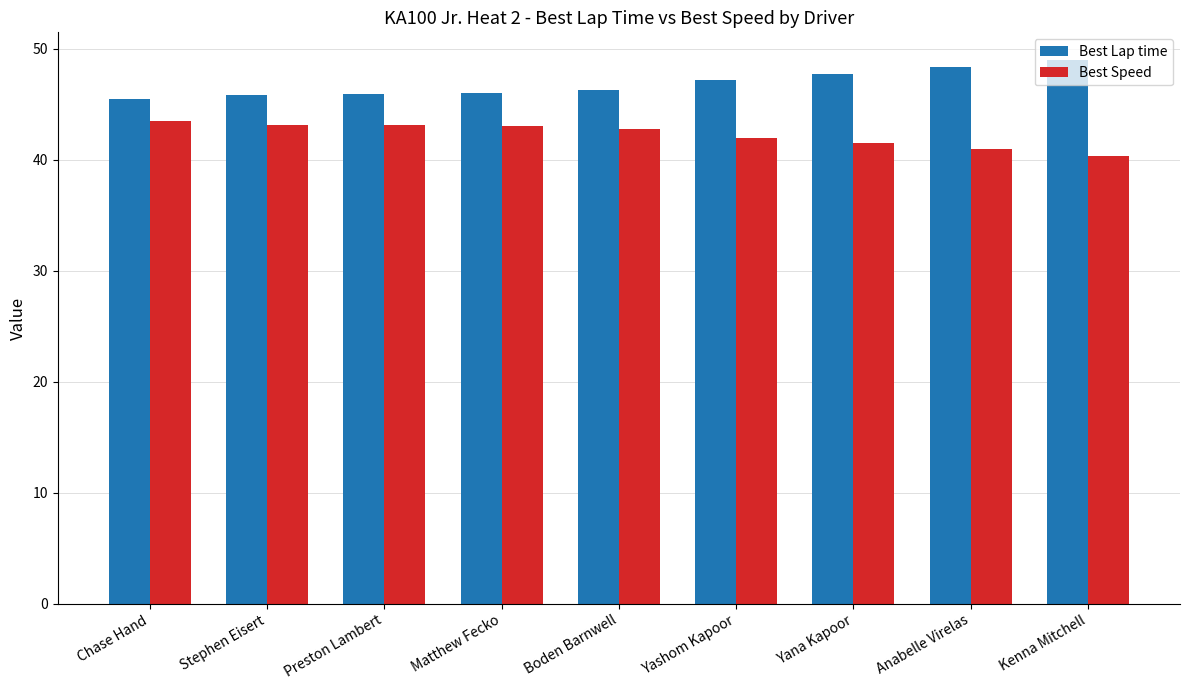

What is the difference between the highest and lowest values at Yana Kapoor?

6.2